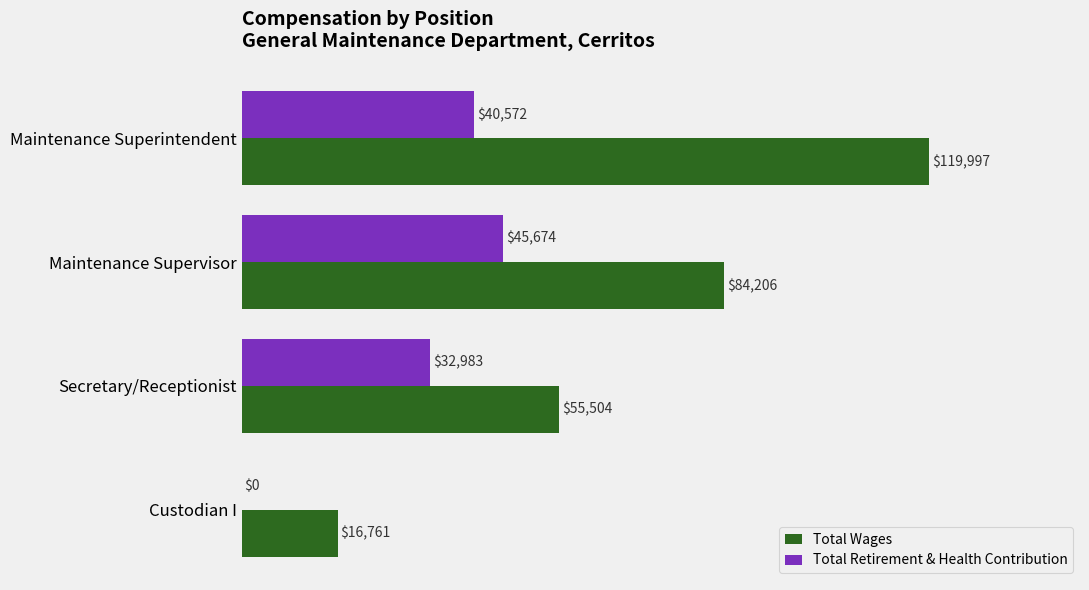

Which series has the largest total across all categories?

Total Wages